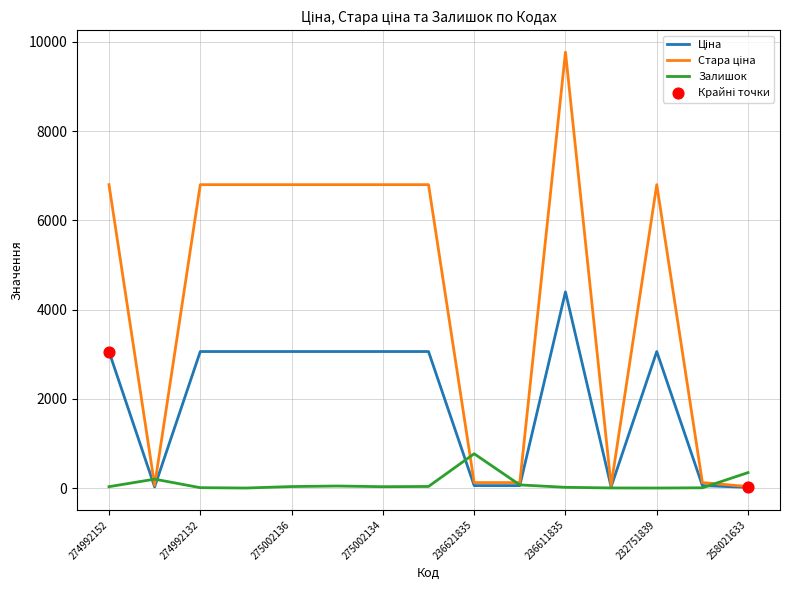

What is the highest value of the Залишок series?

769.0